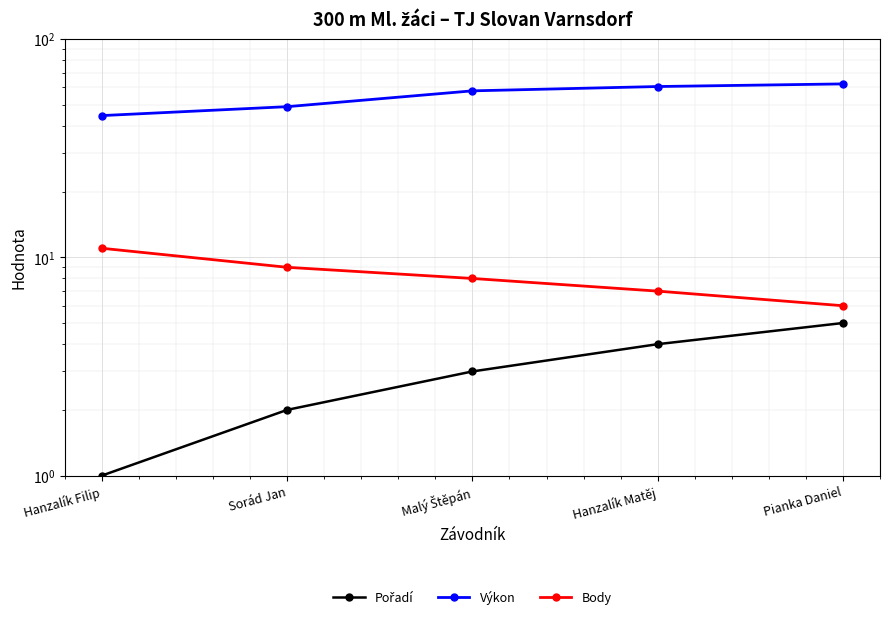

The value of Pořadí at Malý Štěpán is 1.7. True or false?

False